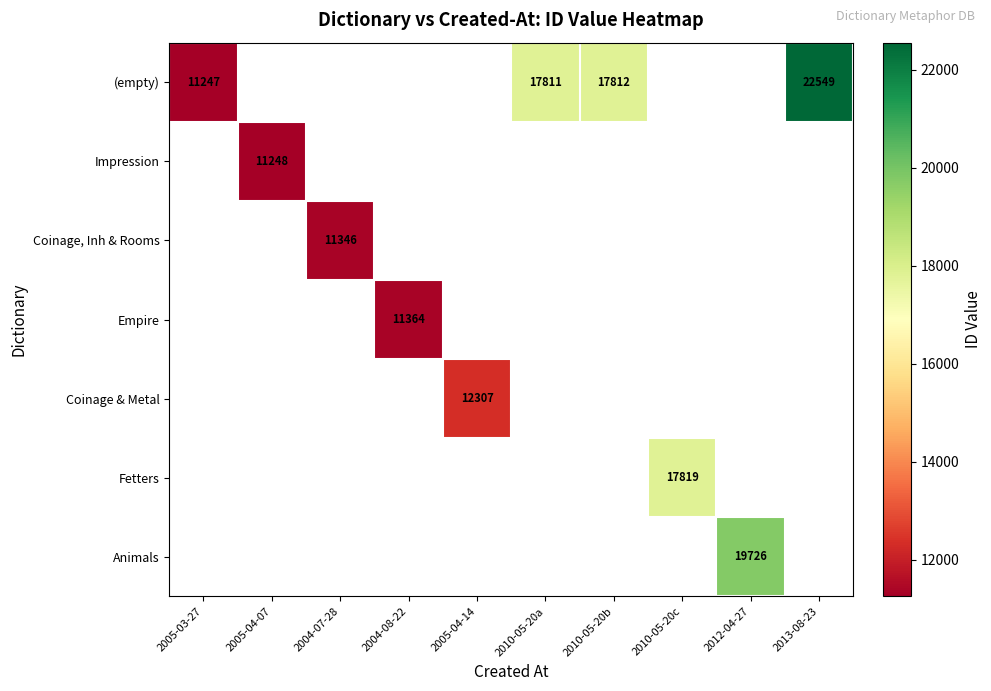

What is the smallest value displayed?

11247.0